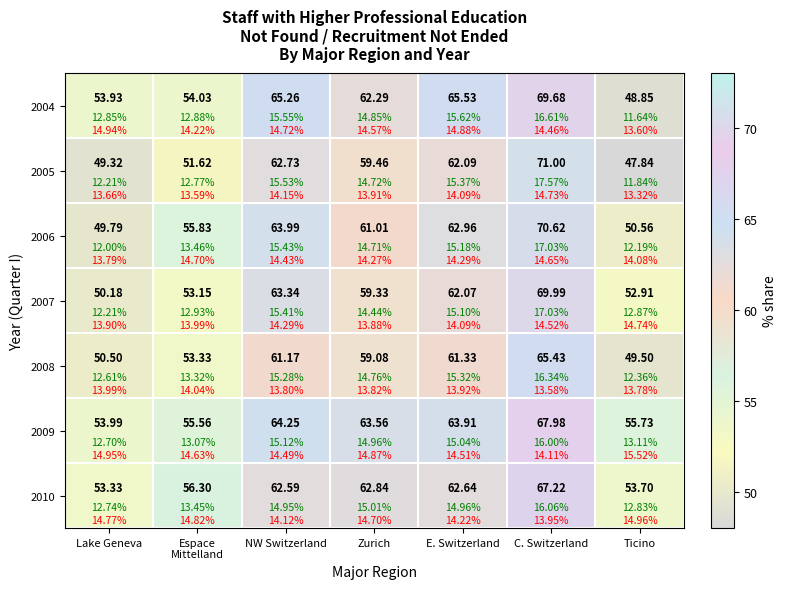

Read the 2004 value at Lake Geneva.

53.9